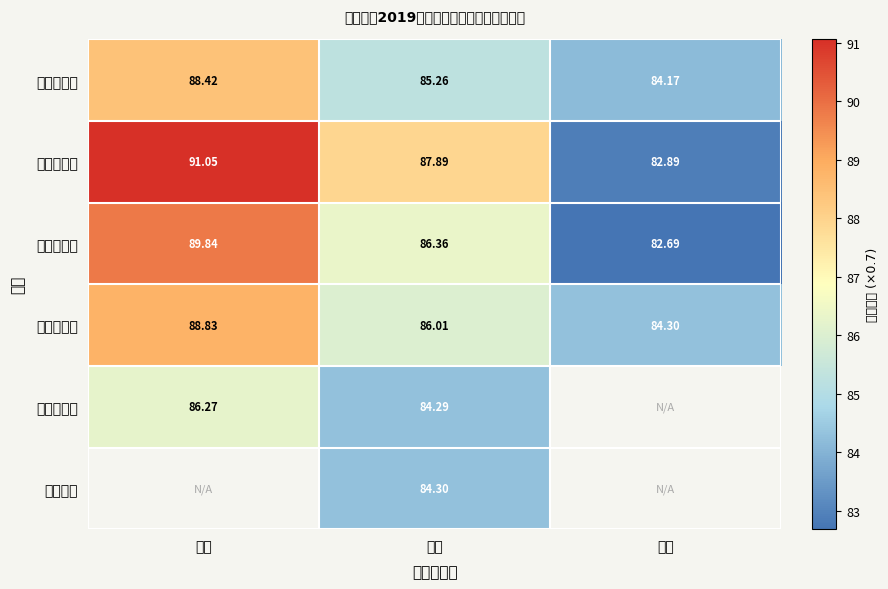

What is the difference between the 数量经济学 values at 二等 and 三等?

1.7